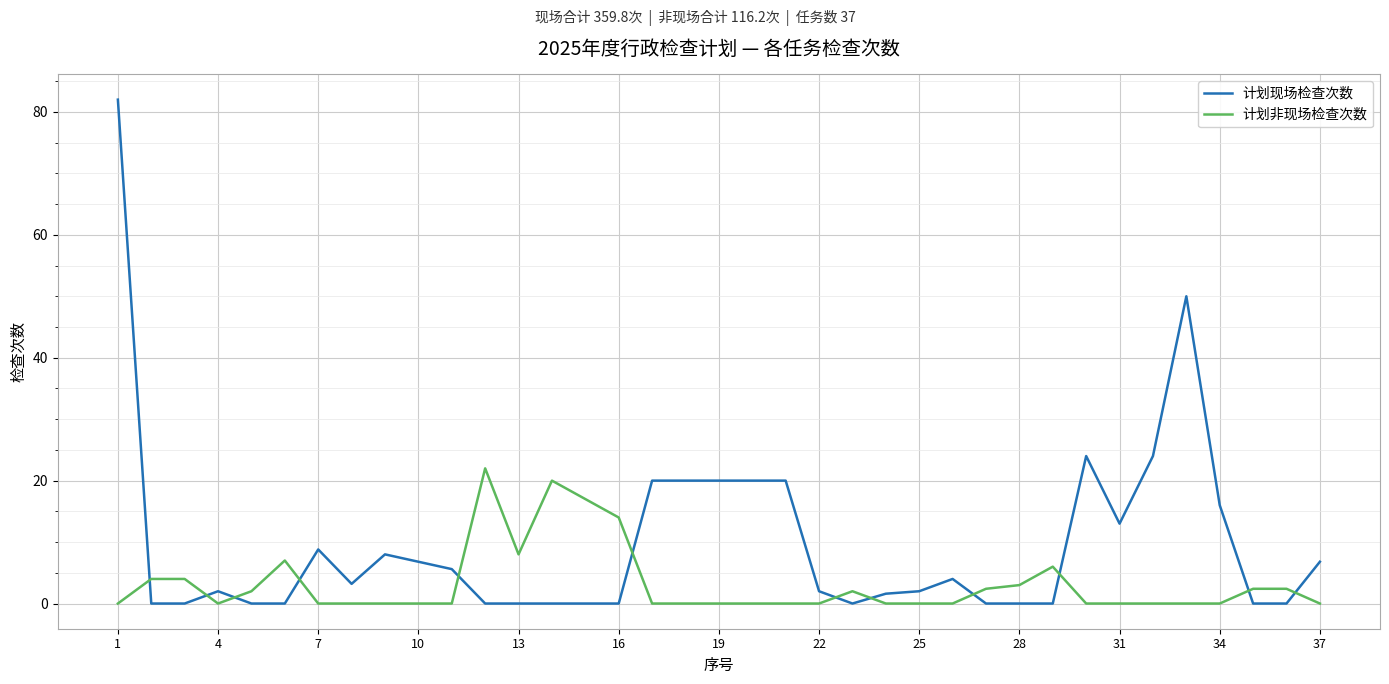

Which series has the largest total across all categories?

计划现场检查次数